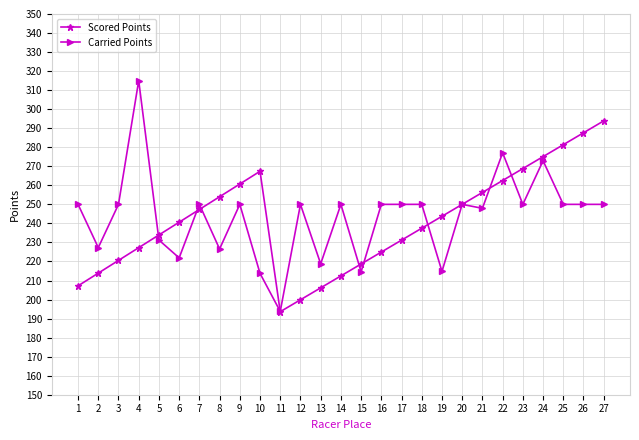

Where is the first local minimum for Scored Points?

11